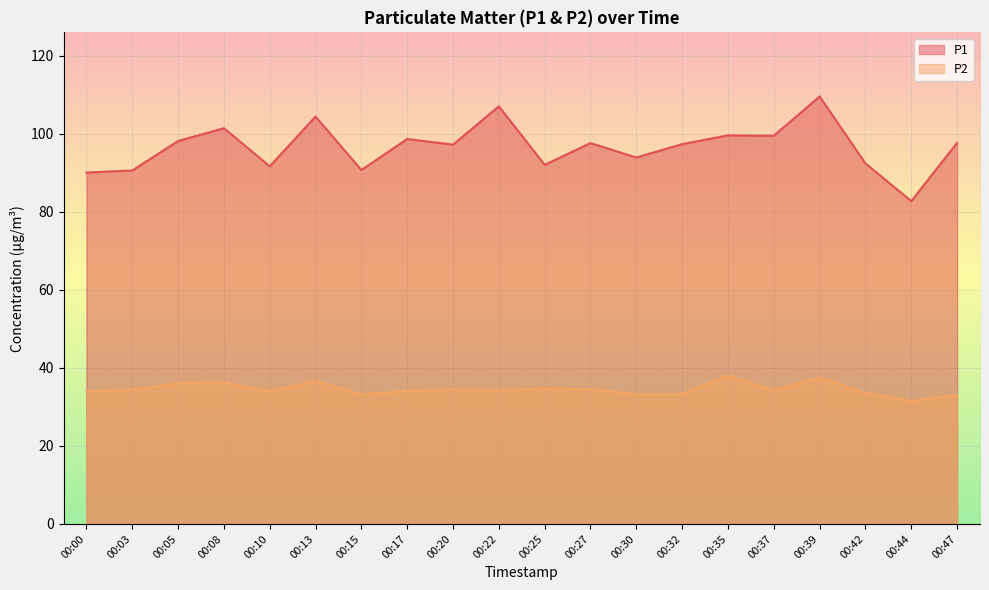

What is the difference between the maximum and minimum values in the P2 series?

6.5